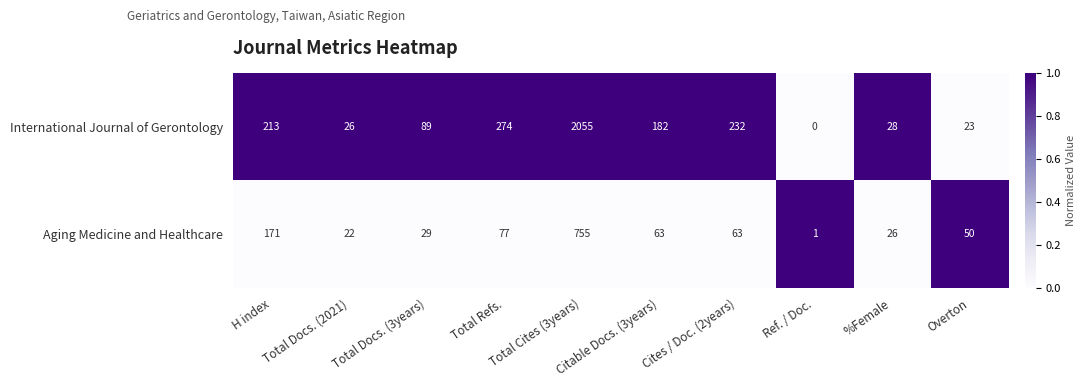

What is the spread (max minus min) of values at H index?

42